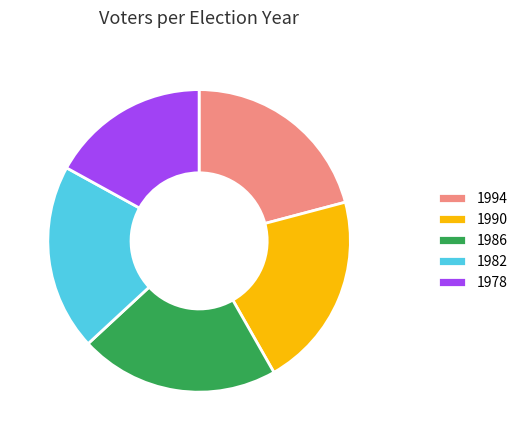

Between 1982 and 1990, which is larger?

1990